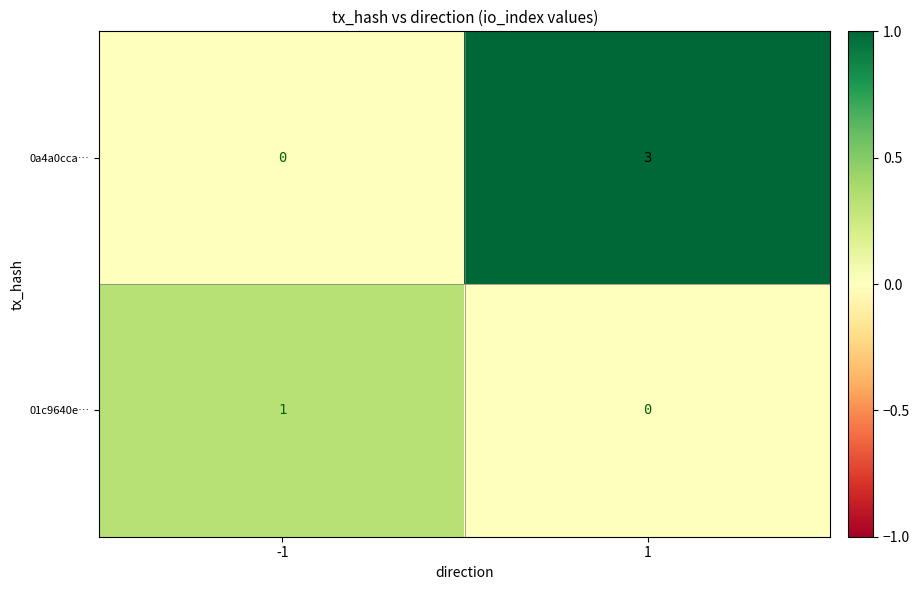

Is it true that 01c9640e… equals 0 at 1?

True